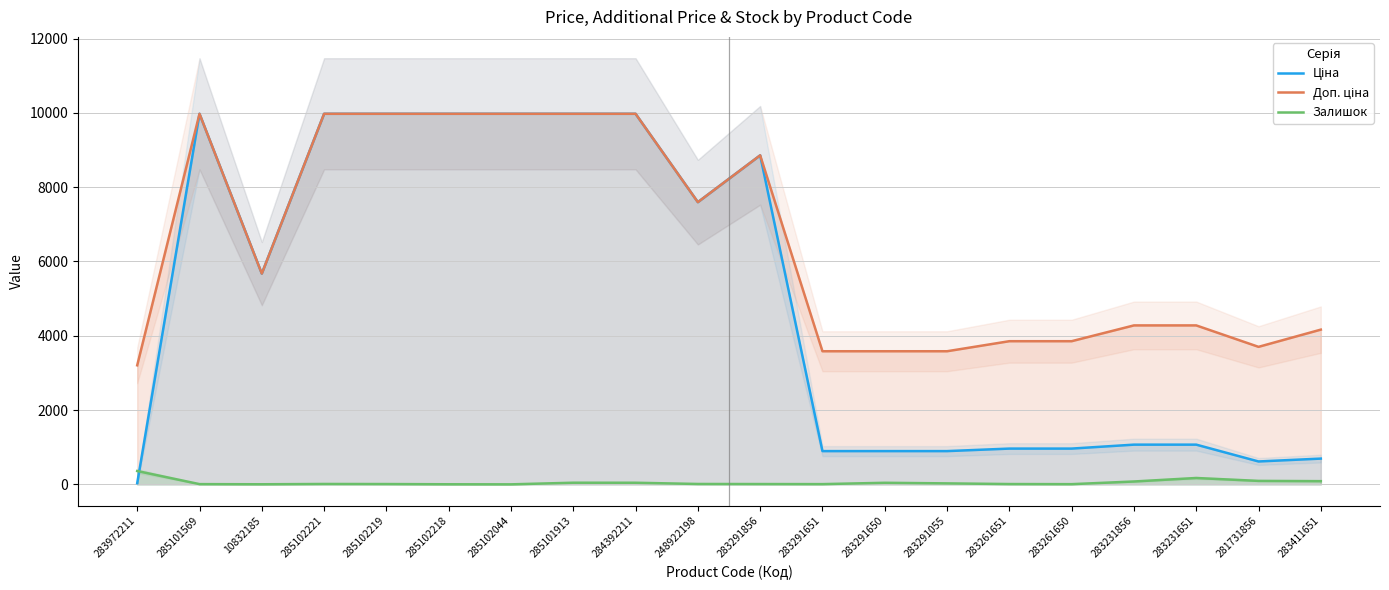

What is the difference between the maximum and second lowest values in the Ціна series?

9358.0